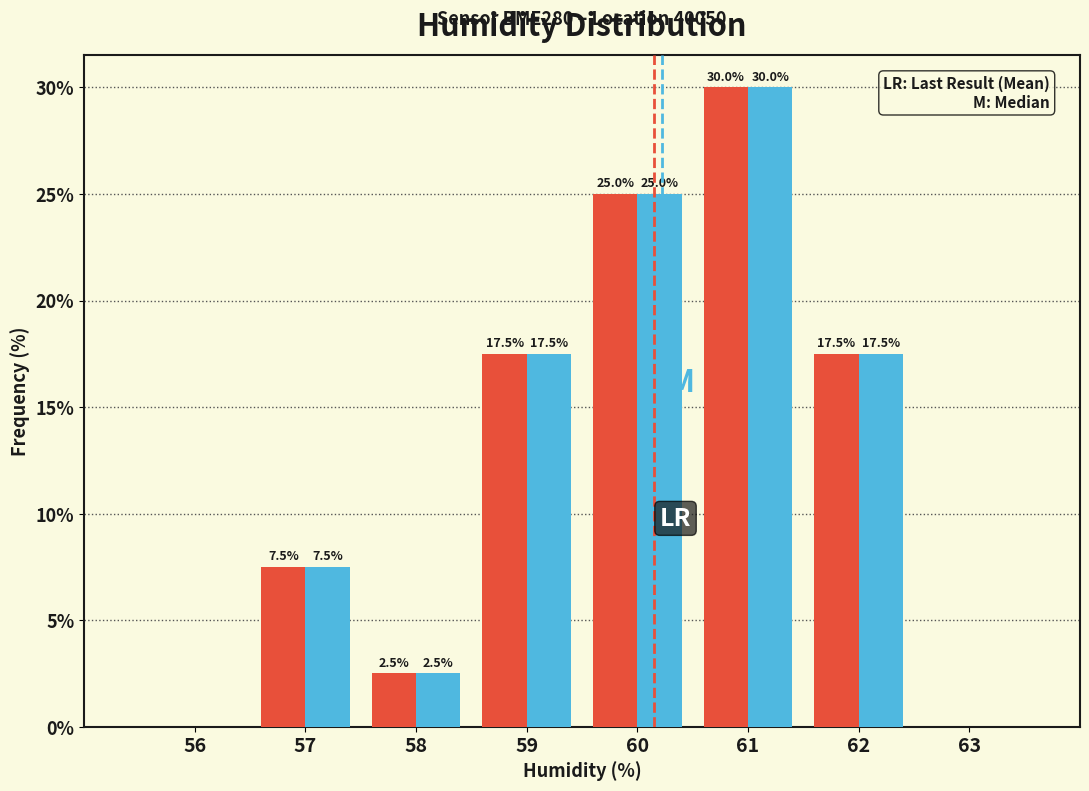

What is the total value across all series at 58?

5.0